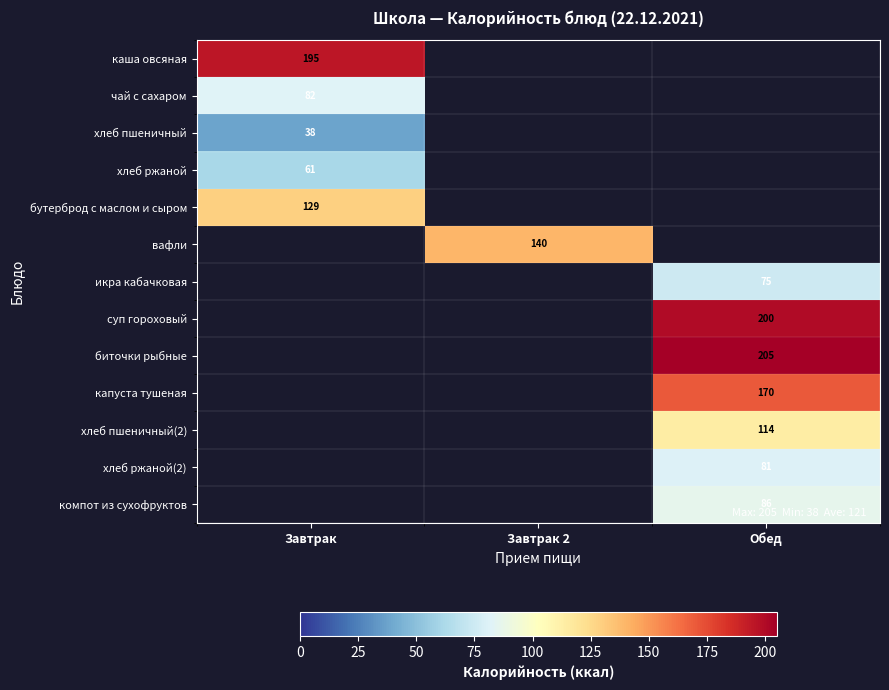

How many distinct data groups are displayed?

13